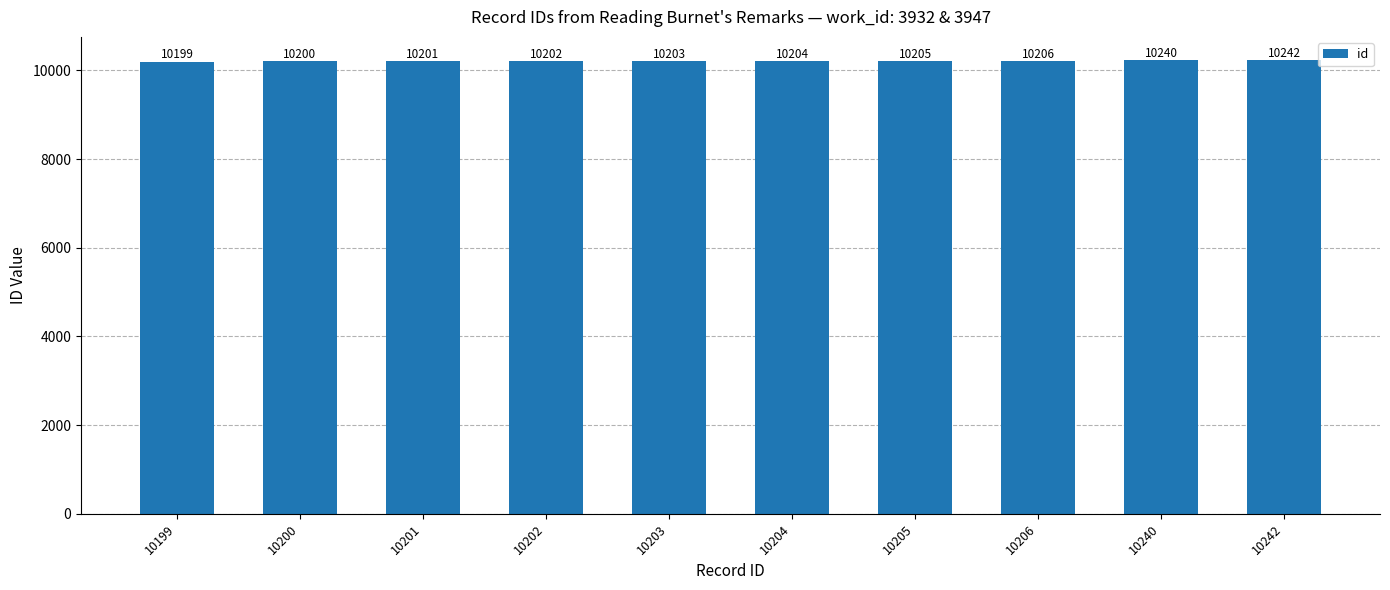

What is the change in value from 10199 to 10200?

+1